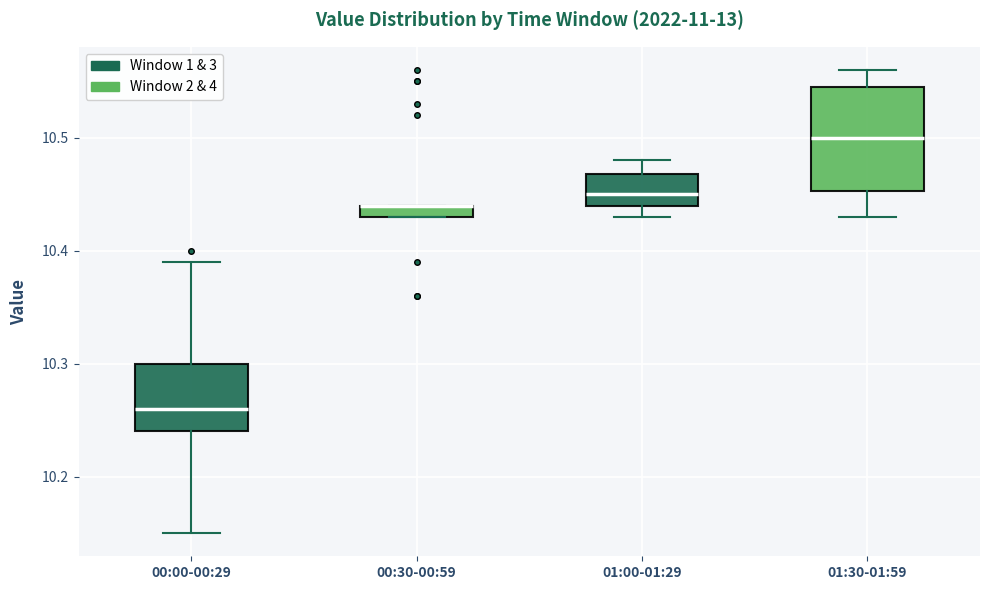

Which box is the tallest, from its lower edge to its upper edge?

01:30-01:59